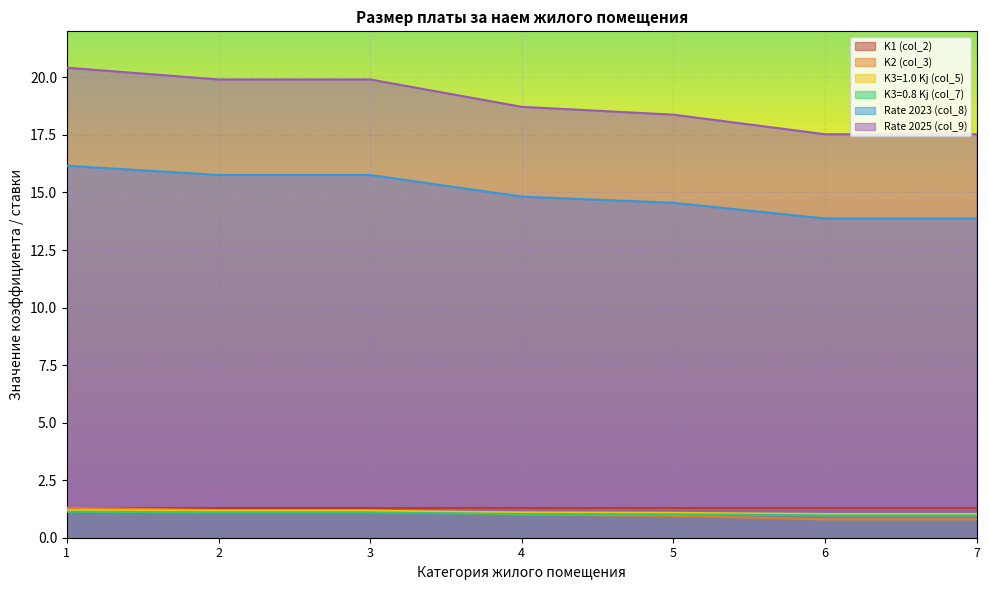

True or false: K3=0.8 Kj (col_7) and Rate 2025 (col_9) cross at least once.

False